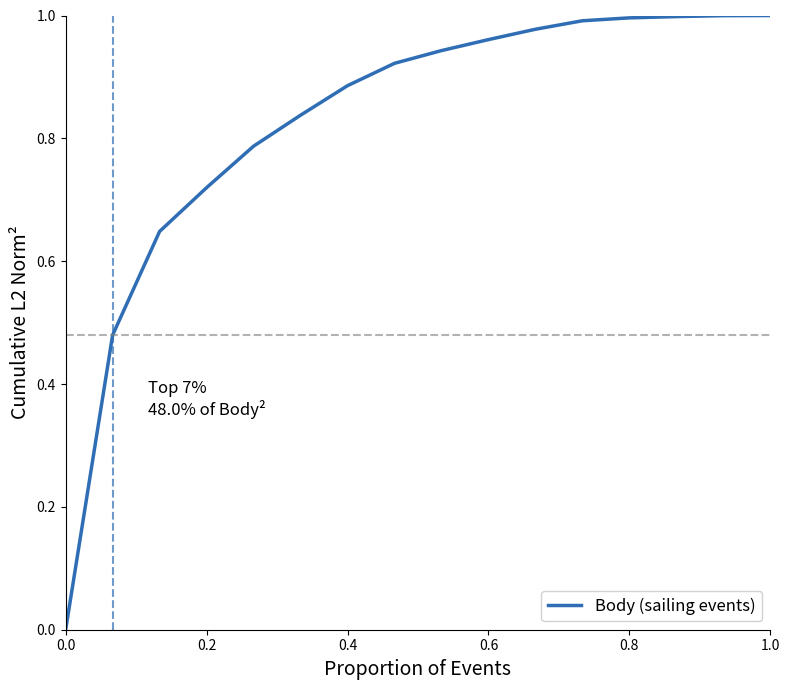

How many lines are shown in the chart?

1